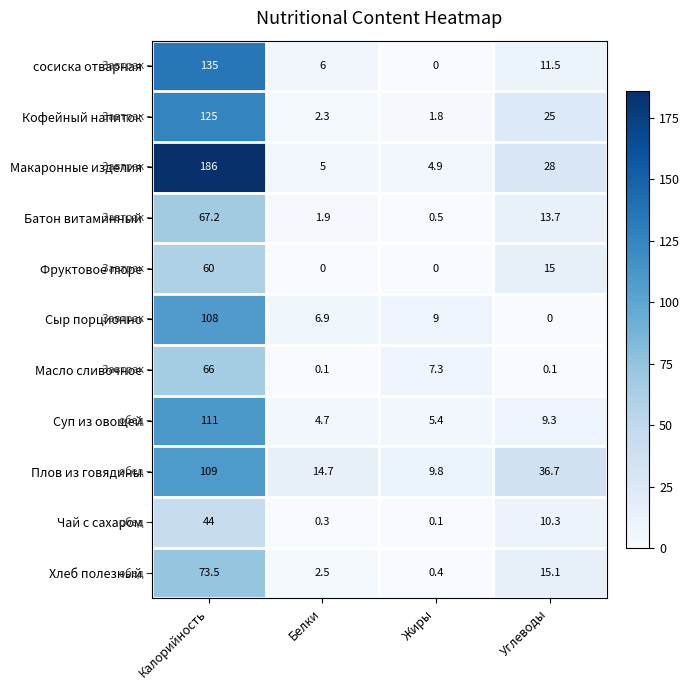

What is the lowest value of the Макаронные изделия series?

4.9